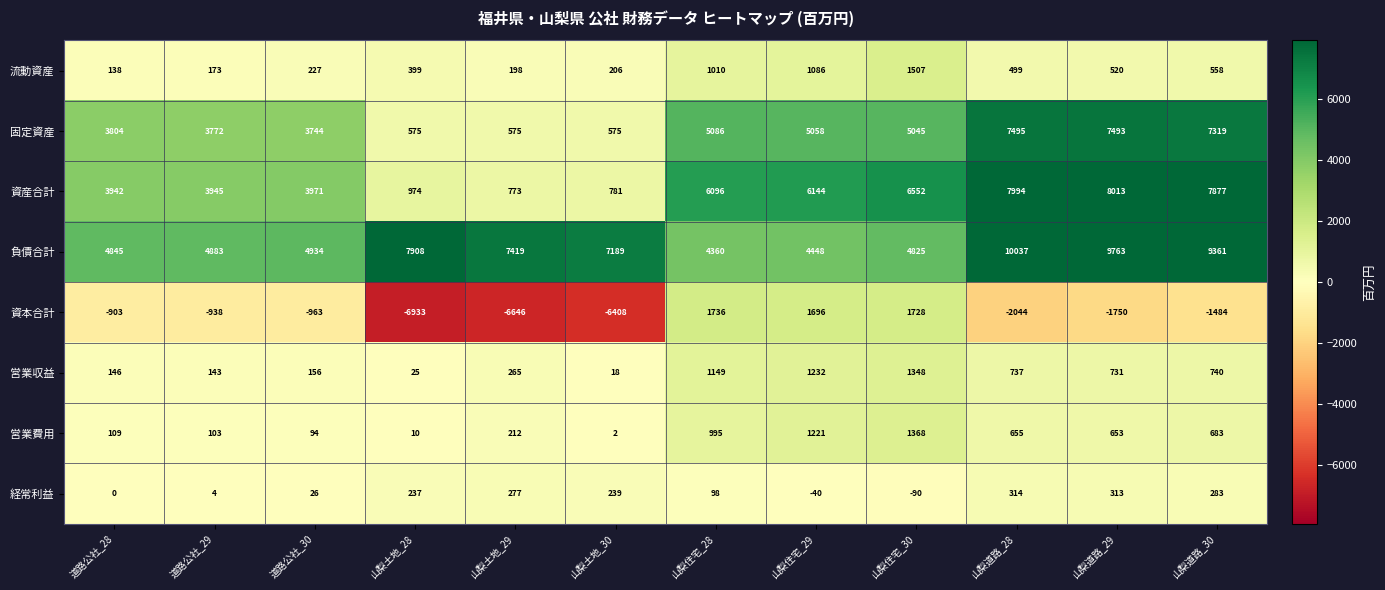

Which category has the lowest value in the 経常利益 series?

山梨住宅_30